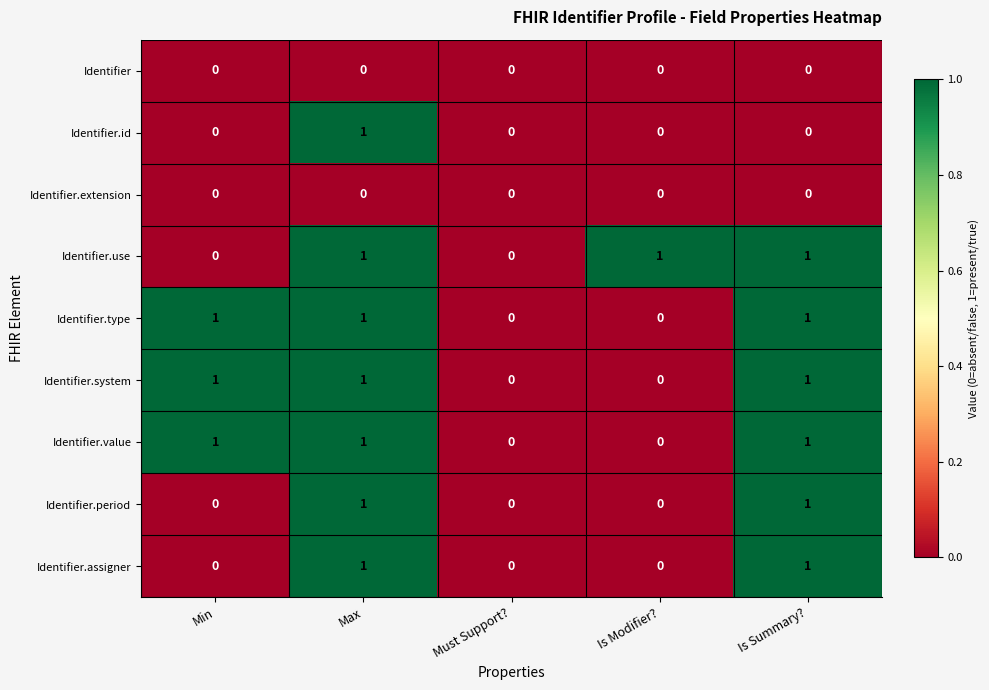

Is it true that Identifier equals 0 at Min?

True